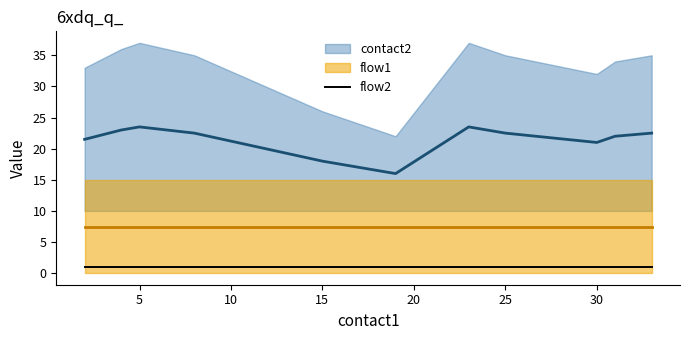

The contact2 series shows 32.3 at 11. True or false?

False